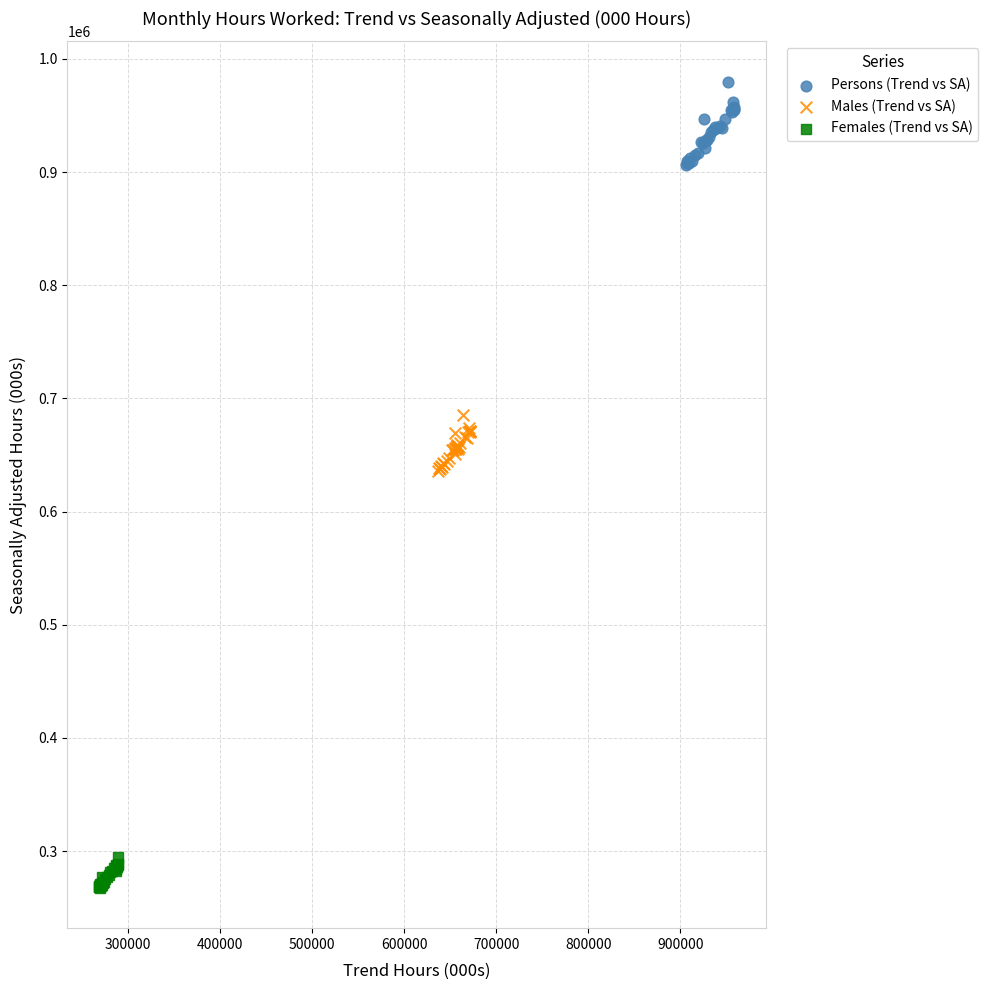

Which series reaches the maximum Y coordinate?

Persons (Trend vs SA)